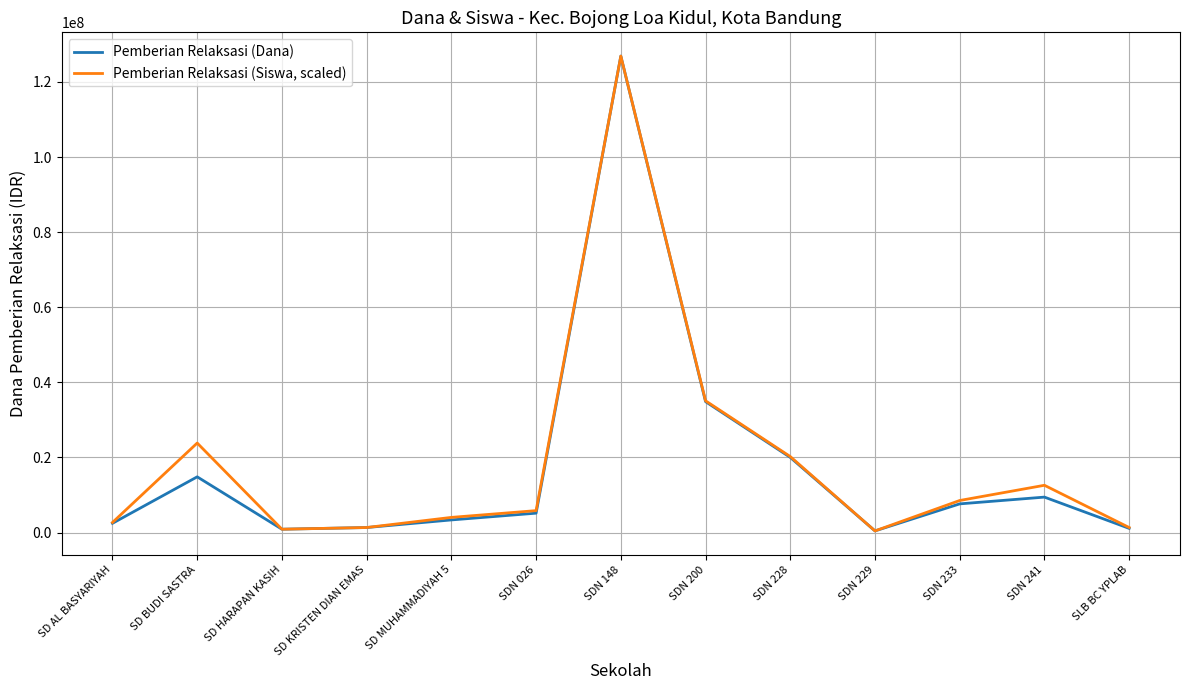

Between SDN 228 and SDN 233, which series saw the biggest shift?

Pemberian Relaksasi (Dana)